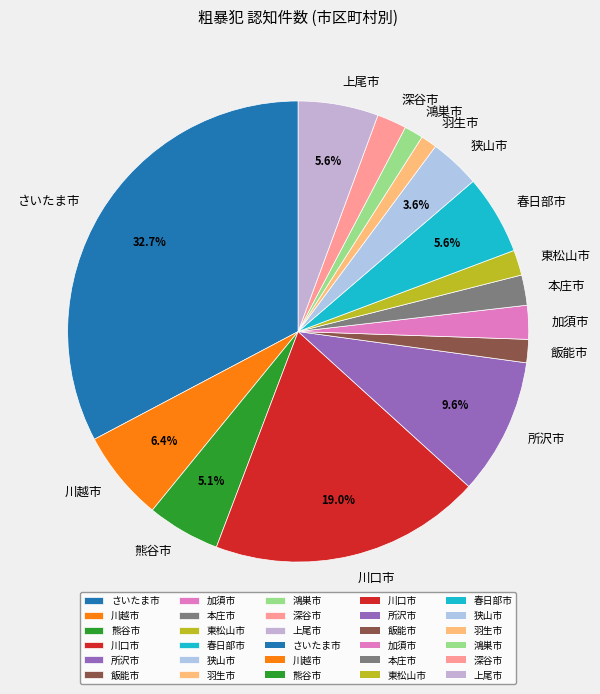

Is there any slice that represents more than half of the pie?

No